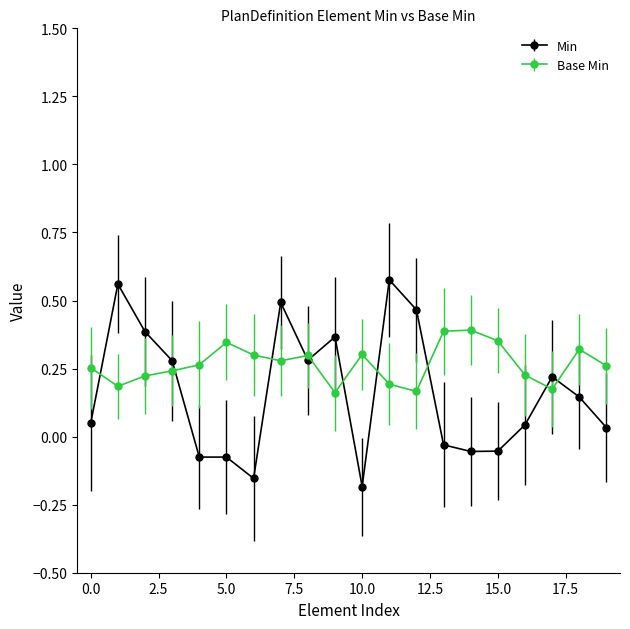

Rank the series by their average value, from lowest to highest.

Min, Base Min